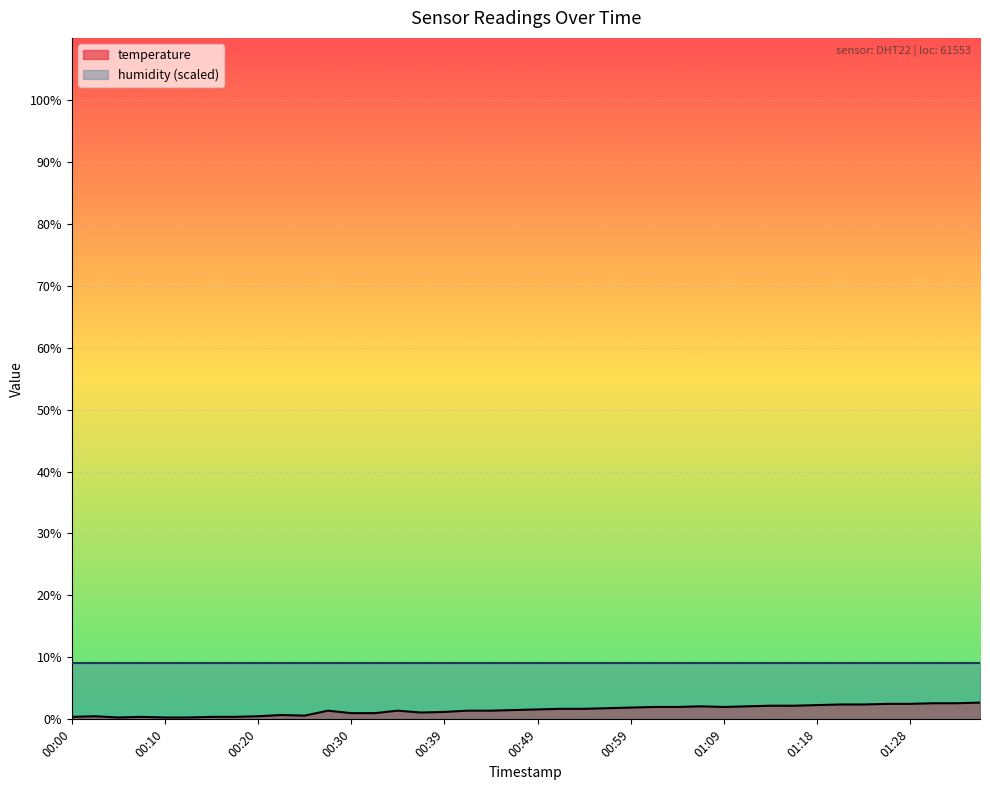

The chart shows a value of 0.9 at 00:34. True or false?

False